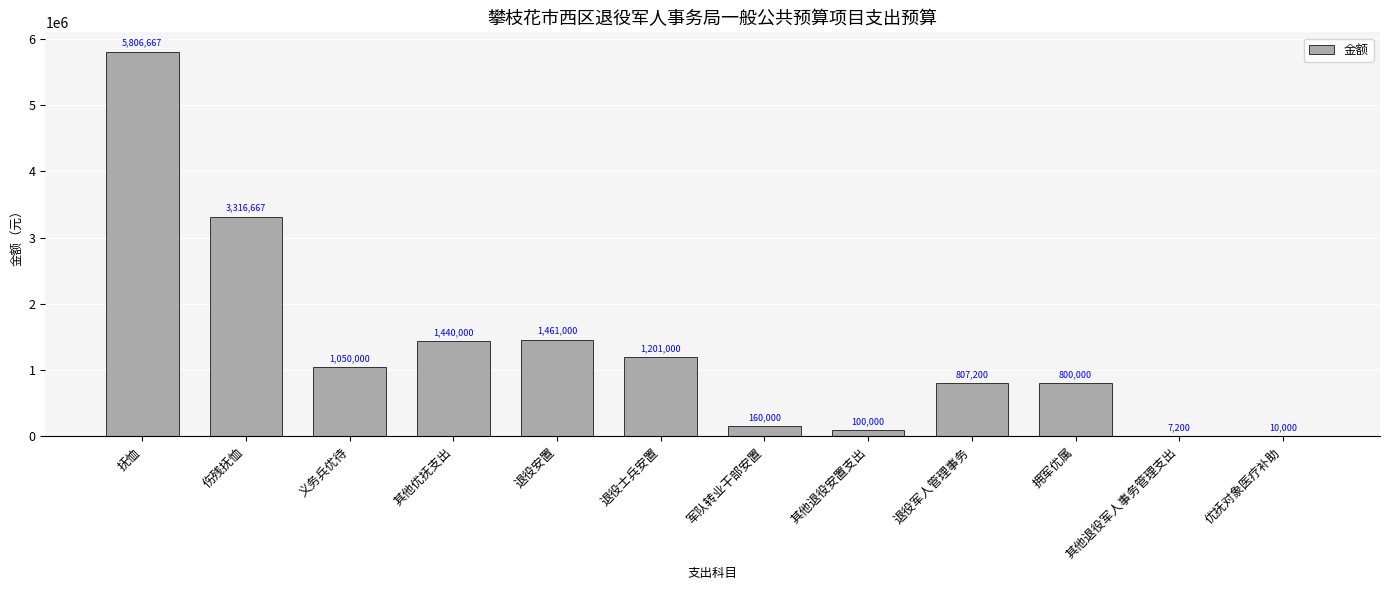

What is the greatest value displayed?

5806667